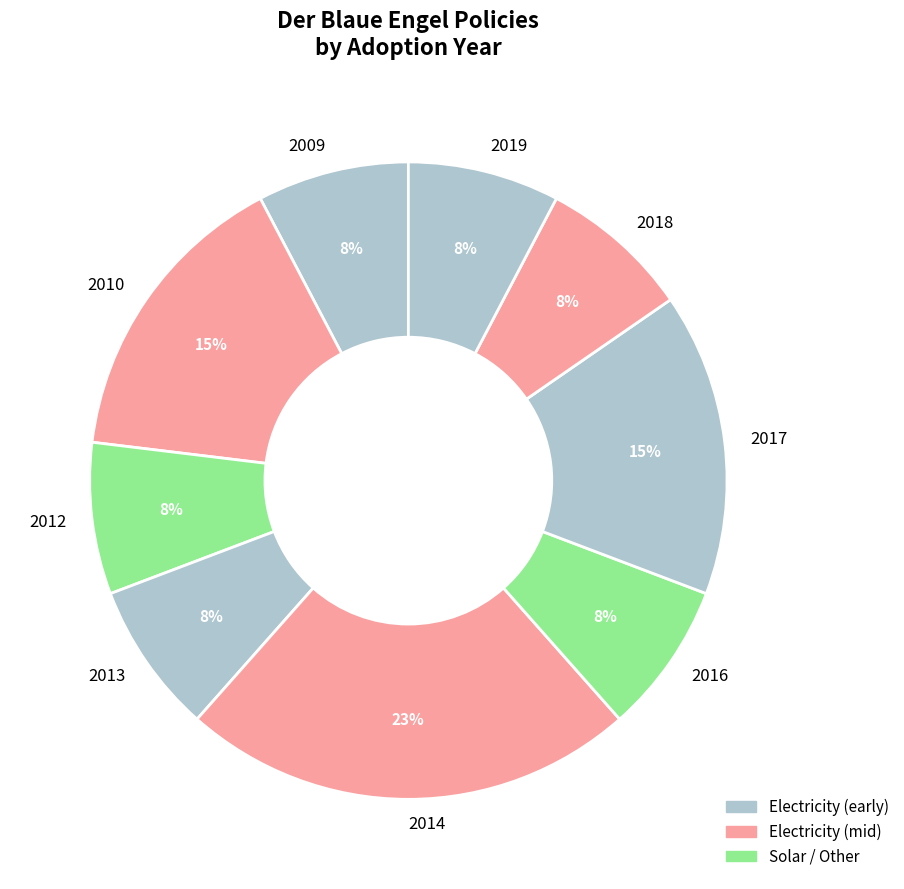

Is 2016 the majority of the pie?

No